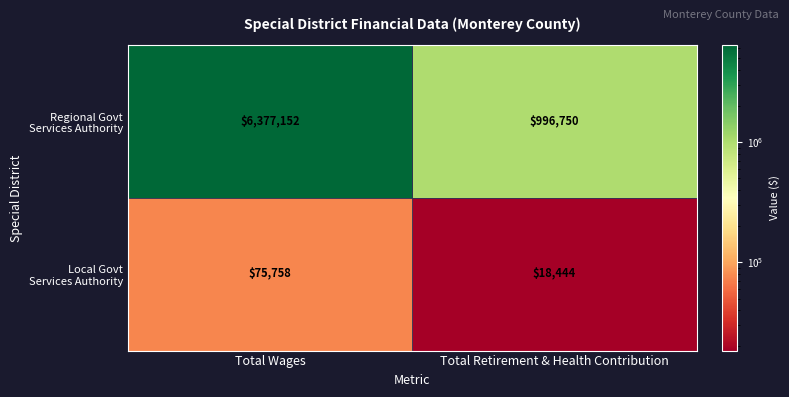

What is the spread (max minus min) of values at Total Wages?

6301394